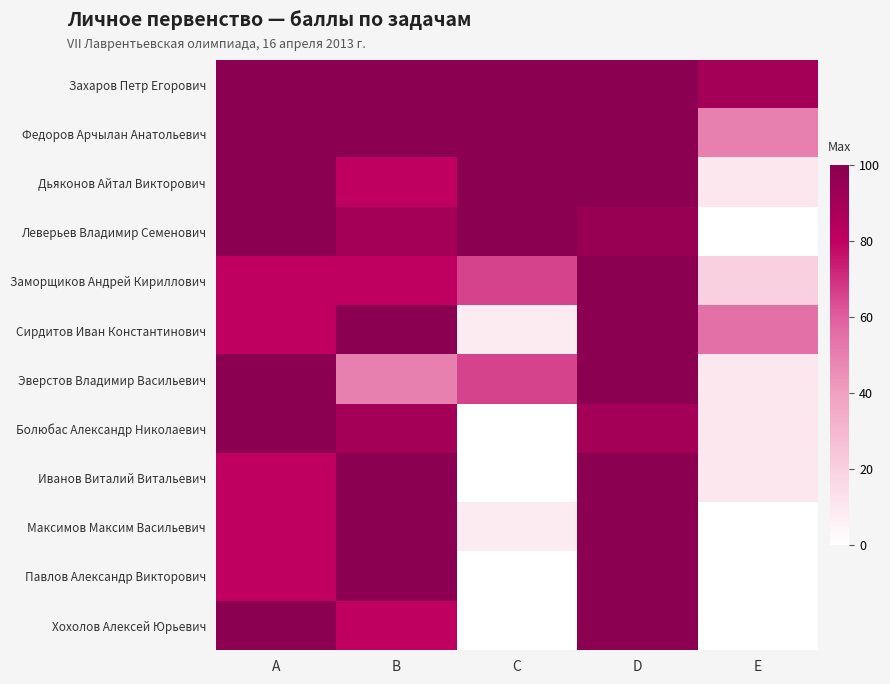

Reading left to right, extract all data points from this chart.

Захаров Петр Егорович: A=100	B=100	C=100	D=100	E=90
Федоров Арчылан Анатольевич: A=100	B=100	C=100	D=100	E=50
Дьяконов Айтал Викторович: A=100	B=80	C=100	D=100	E=10
Леверьев Владимир Семенович: A=100	B=90	C=100	D=95	E=0
Заморщиков Андрей Кириллович: A=80	B=80	C=66	D=100	E=20
Сирдитов Иван Константинович: A=80	B=100	C=8	D=100	E=55
Эверстов Владимир Васильевич: A=100	B=50	C=66	D=100	E=10
Болюбас Александр Николаевич: A=100	B=90	C=0	D=90	E=10
Иванов Виталий Витальевич: A=80	B=100	C=0	D=100	E=10
Максимов Максим Васильевич: A=80	B=100	C=8	D=100	E=0
Павлов Александр Викторович: A=80	B=100	C=0	D=100	E=0
Хохолов Алексей Юрьевич: A=100	B=80	C=0	D=100	E=0